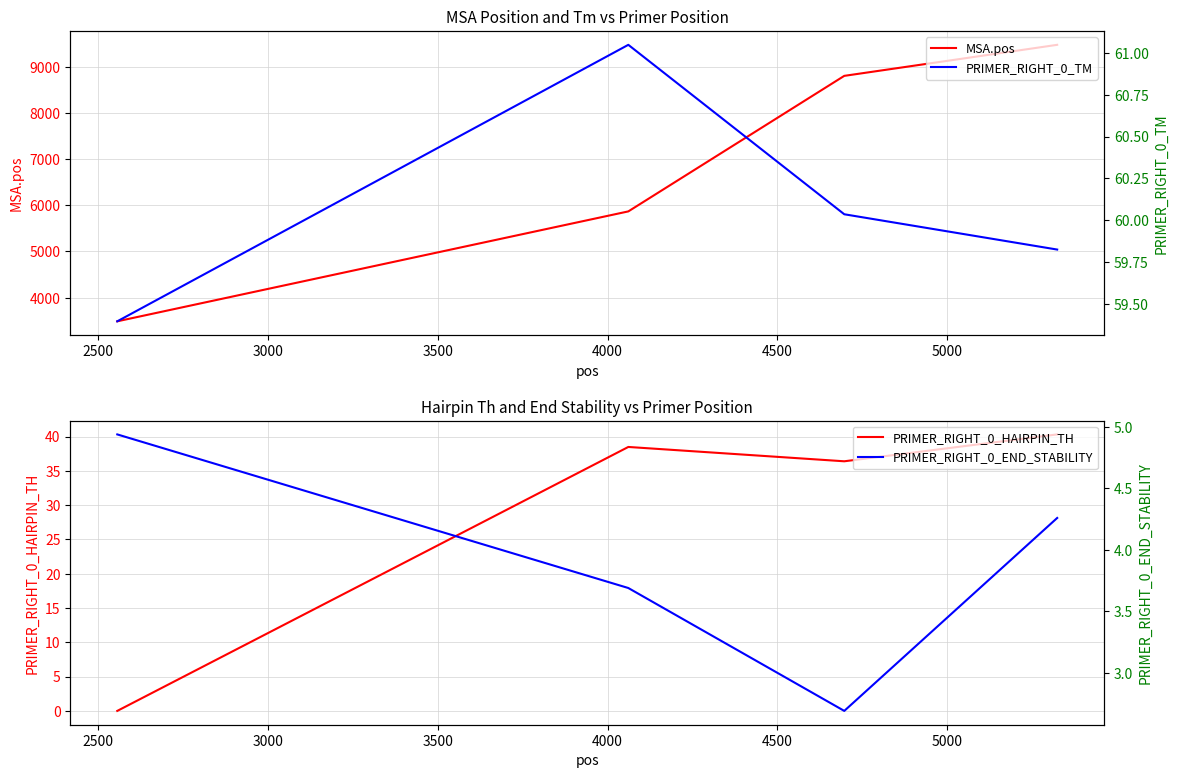

What is the difference between the second highest and second lowest values in the PRIMER_RIGHT_0_HAIRPIN_TH series?

2.1